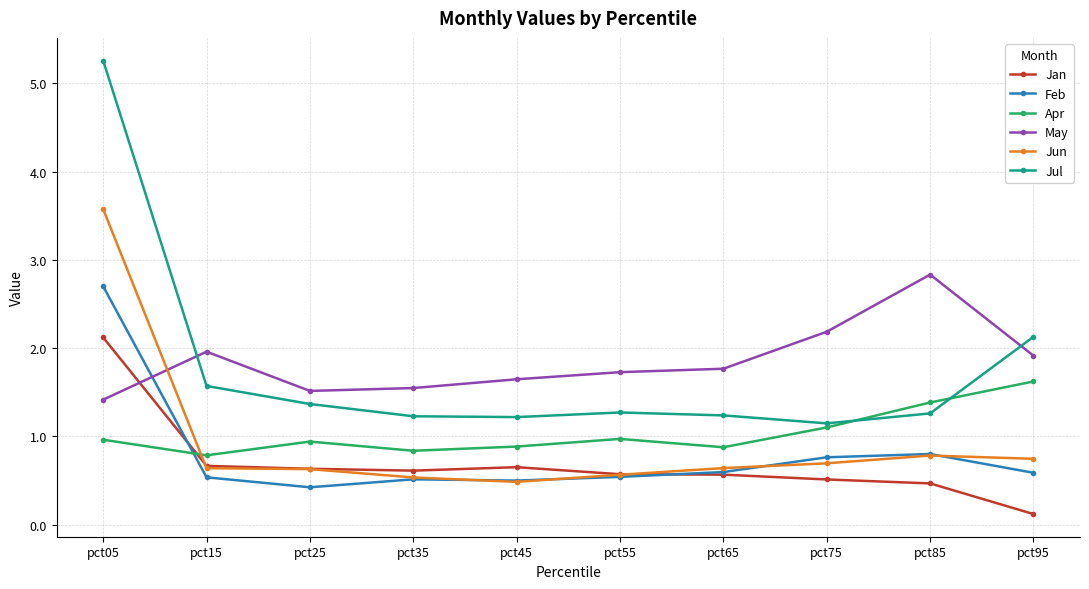

What is the difference between the highest and lowest values at pct05?

4.3